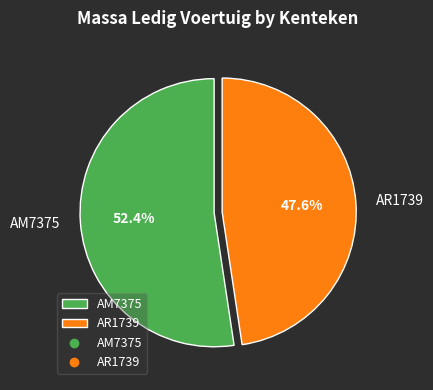

To the nearest percent, what is the difference between the largest and smallest slice percentages?

5%